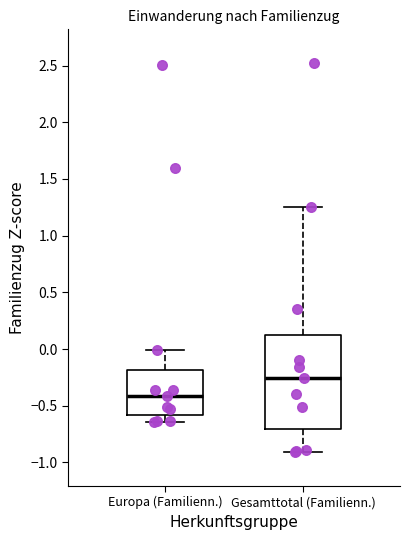

Reading left to right, transcribe this box plot: for each box, give where its median line is, the range the box spans, and where its two whiskers end, as read against the y-axis. The values are not printed on the chart, so give them approximately, as read against the axis.

Europa (Familienn.): median -0.40, box -0.60 to -0.20, whiskers -0.65 to 0.00
Gesamttotal (Familienn.): median -0.25, box -0.70 to 0.15, whiskers -0.90 to 1.25